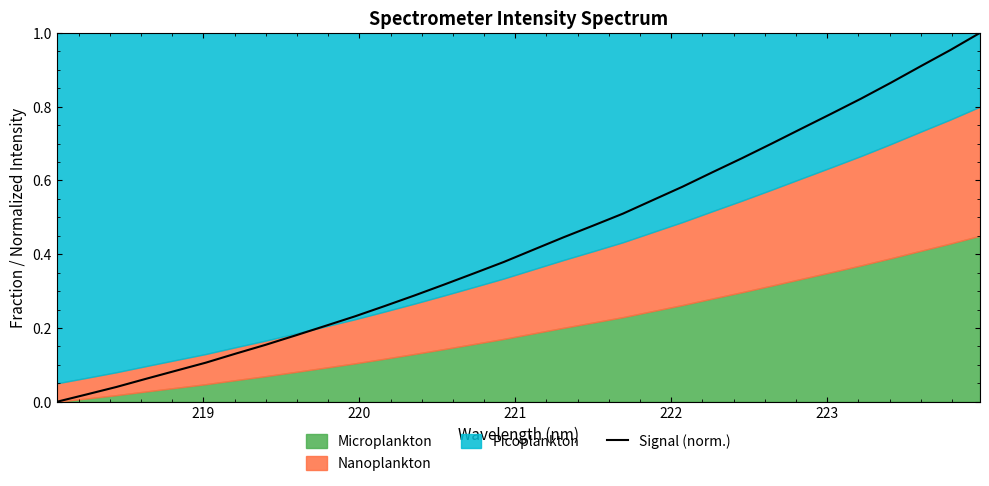

What is the maximum value shown in the chart?

1.0